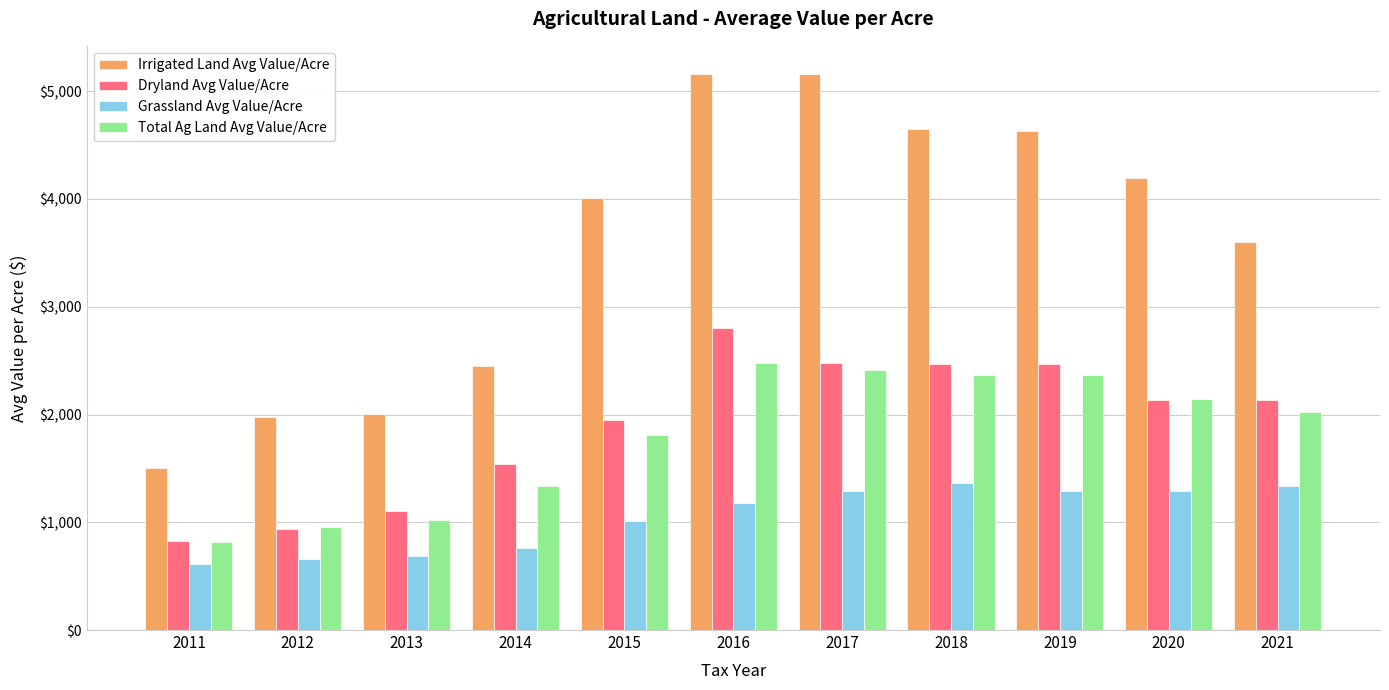

List the series in order of their peak value, highest first.

Irrigated Land Avg Value/Acre, Dryland Avg Value/Acre, Total Ag Land Avg Value/Acre, Grassland Avg Value/Acre